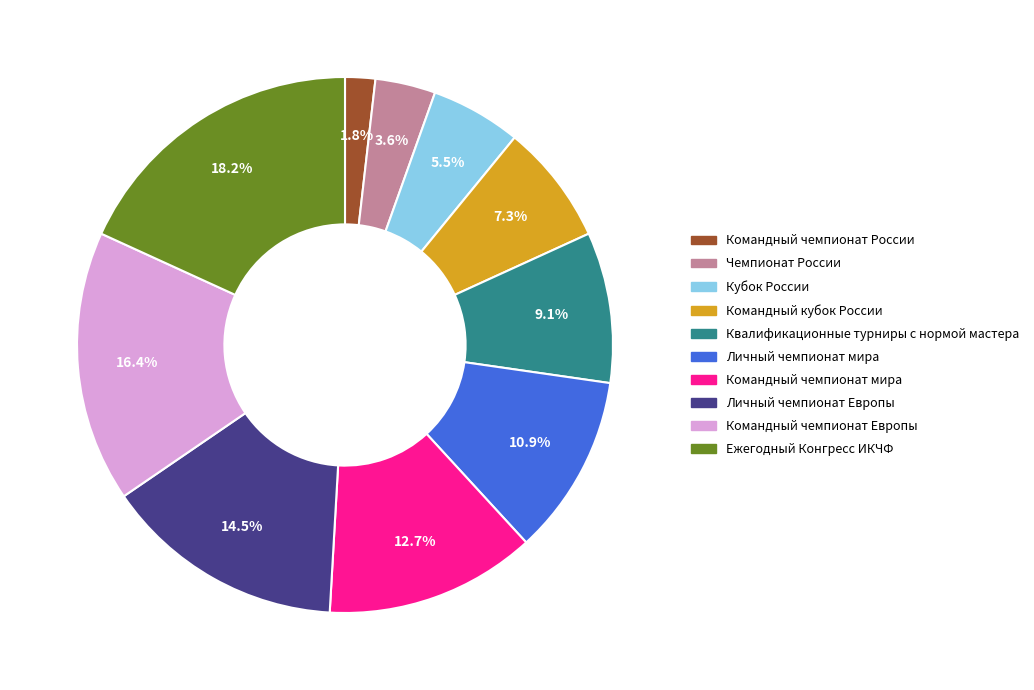

To the nearest percent, what is the difference between the Командный чемпионат России and Ежегодный Конгресс ИКЧФ slice percentages?

16%